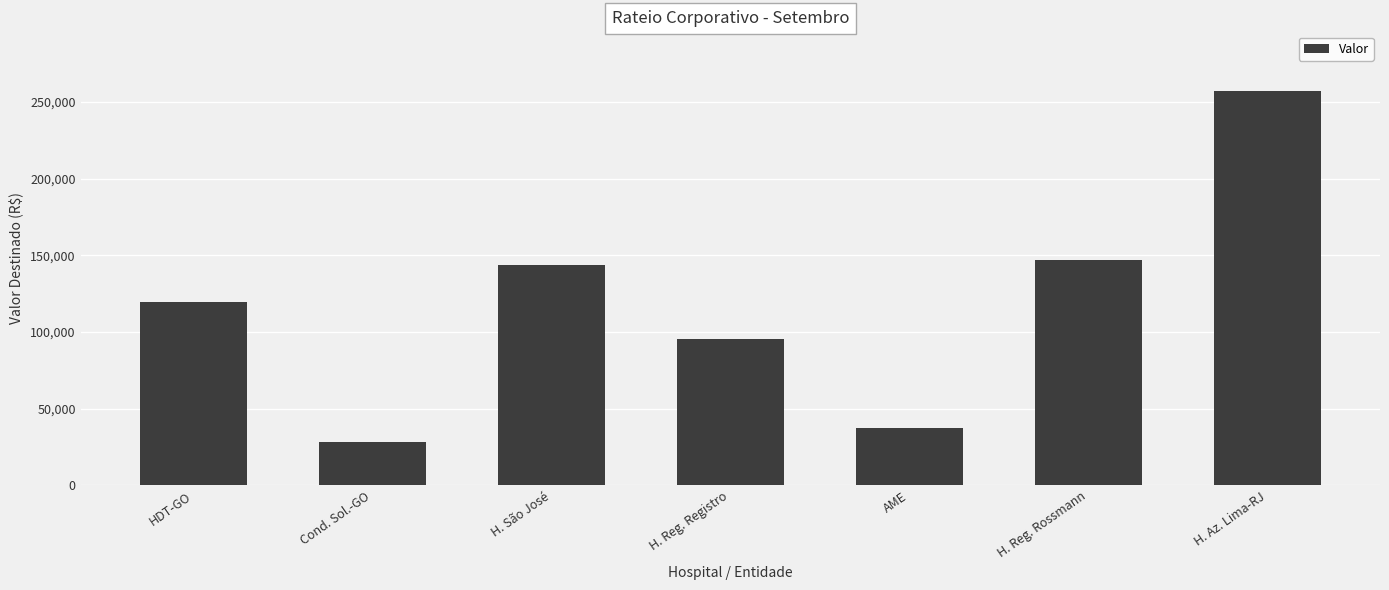

Where does the data first go above 119322?

HDT-GO